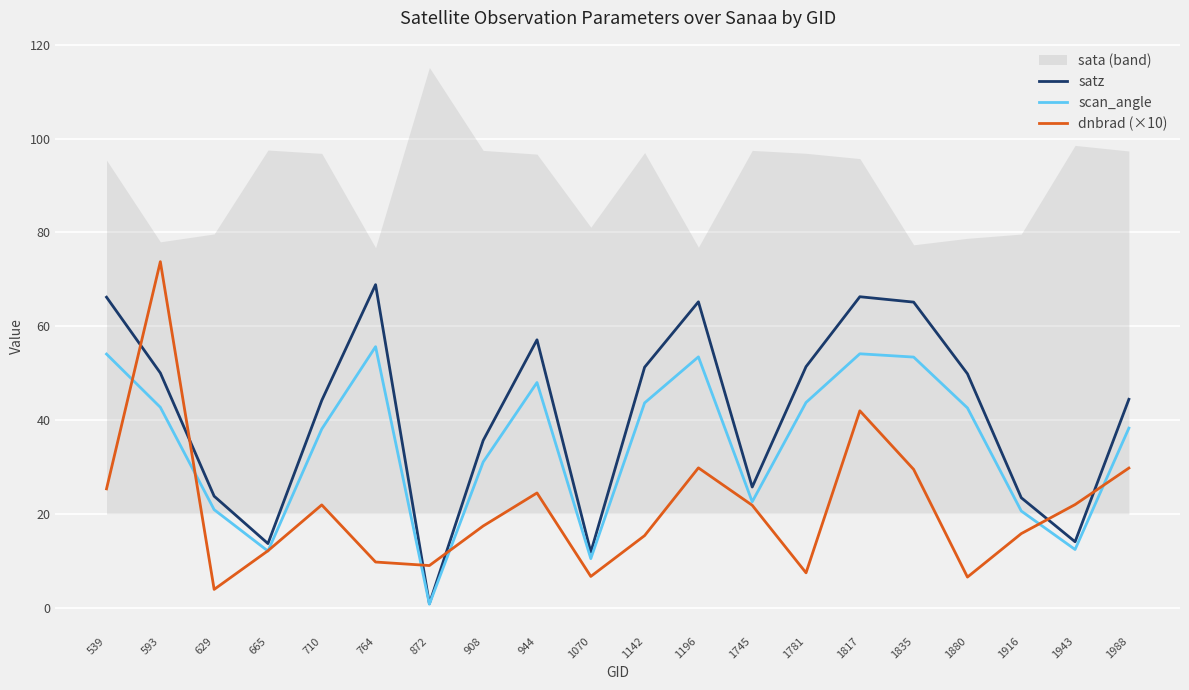

How many lines are shown in the chart?

3